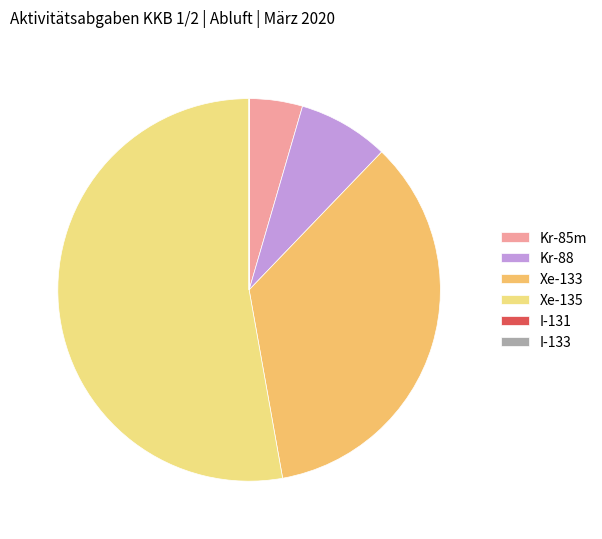

What is the majority slice?

Xe-135